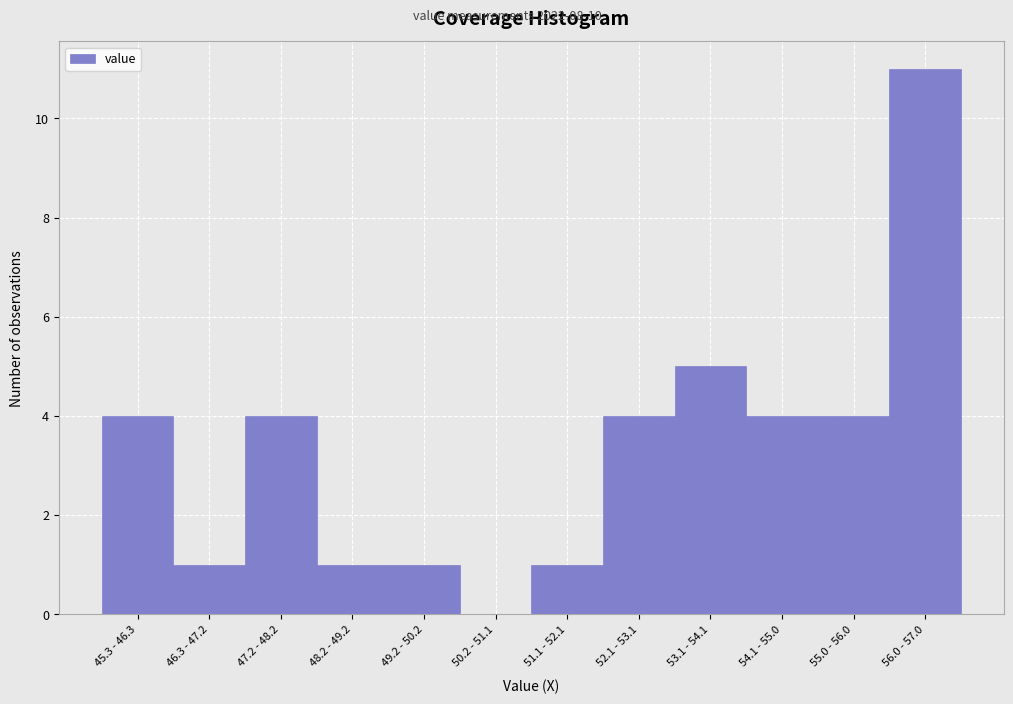

Reading left to right, what are all the values shown in this chart?

45.3 - 46.3=4	46.3 - 47.2=1	47.2 - 48.2=4	48.2 - 49.2=1	49.2 - 50.2=1	50.2 - 51.1=0	51.1 - 52.1=1	52.1 - 53.1=4	53.1 - 54.1=5	54.1 - 55.0=4	55.0 - 56.0=4	56.0 - 57.0=11